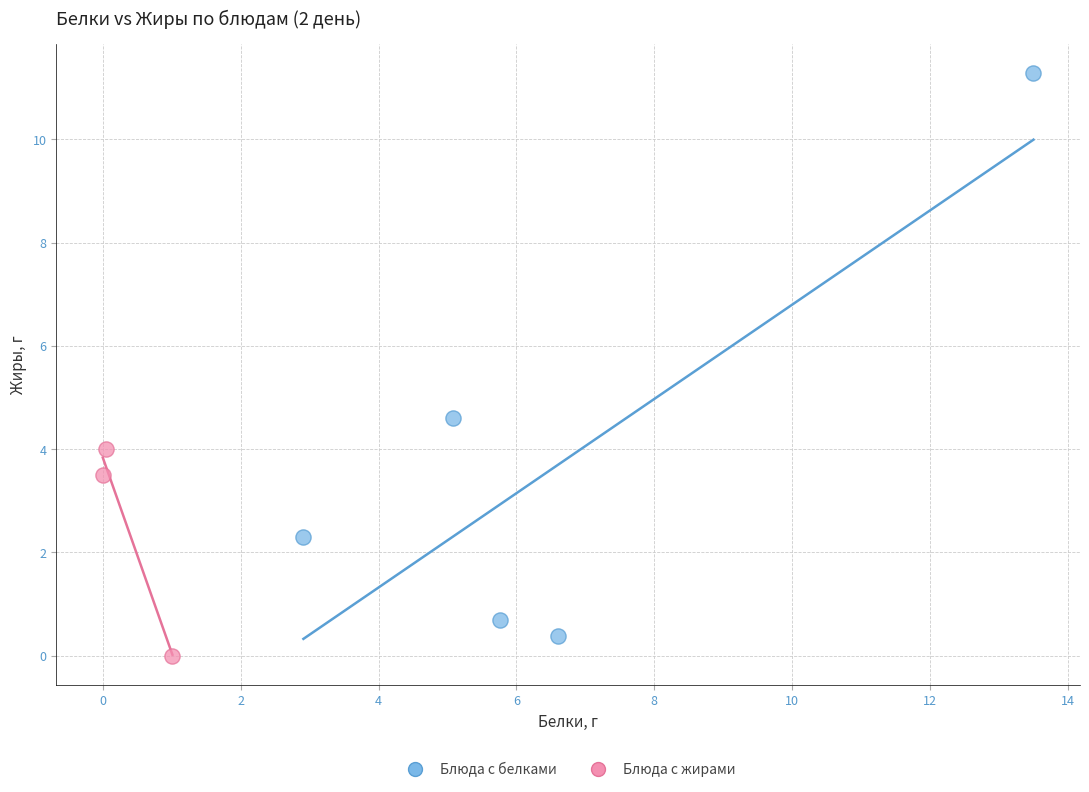

Which series has the largest Y range (max minus min)?

Блюда с белками